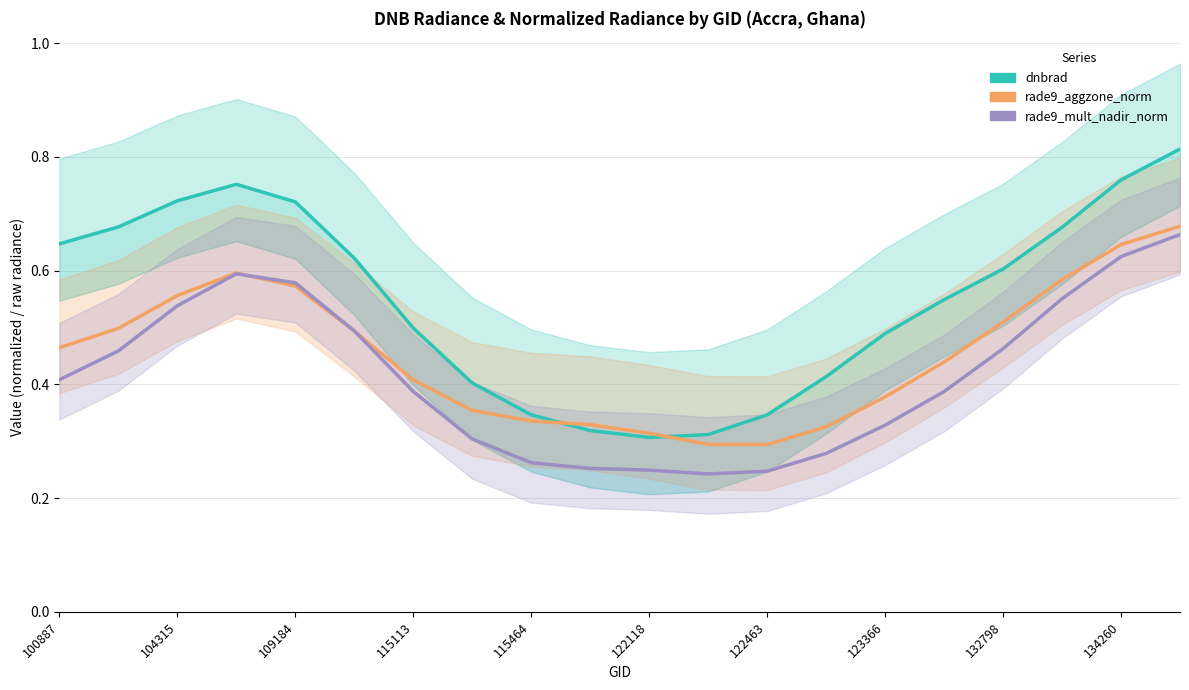

Is this an area chart (filled region under the line)?

No